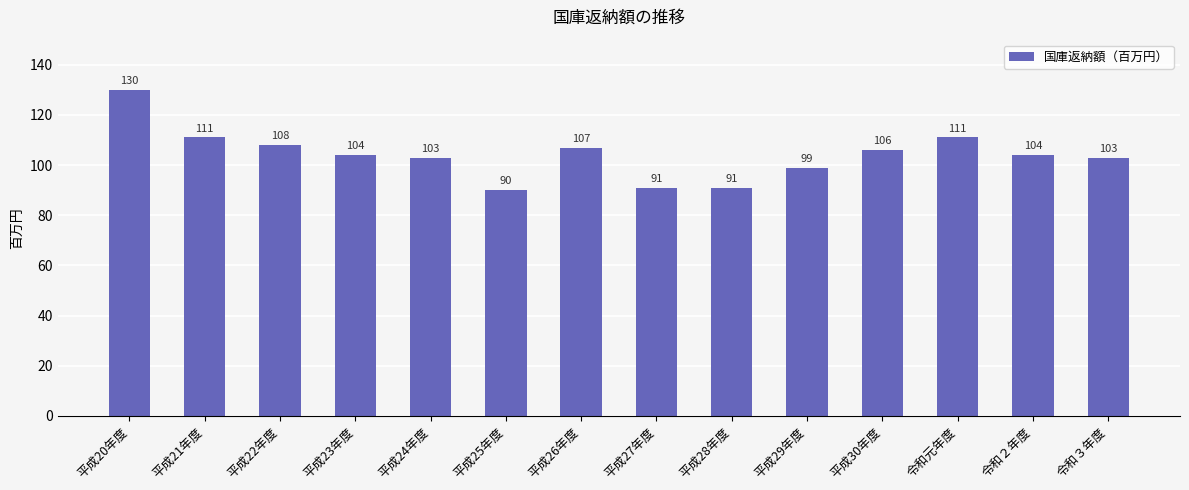

Reading right to left, extract all data points from this chart.

103	104	111	106	99	91	91	107	90	103	104	108	111	130